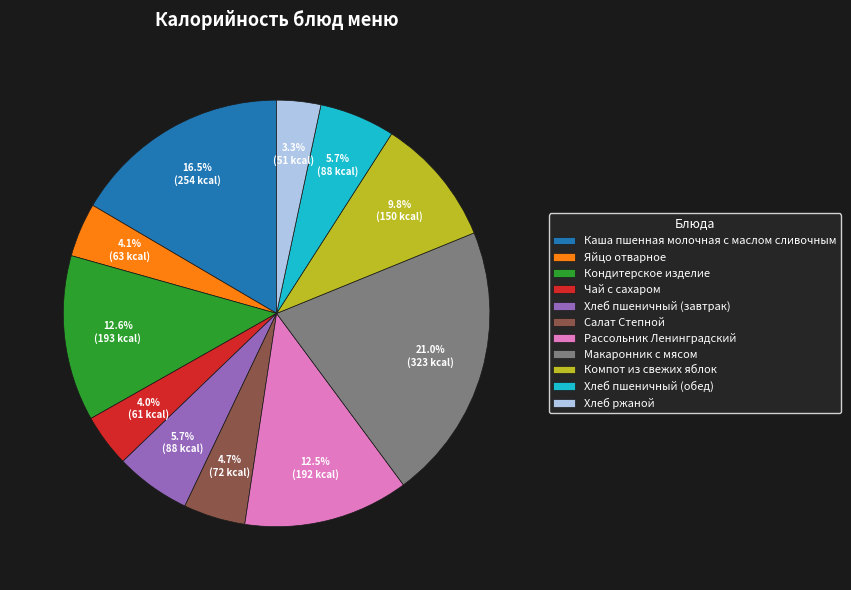

Approximately how many times larger is the value at Хлеб пшеничный (обед) compared to Каша пшенная молочная с маслом сливочным?

0.3